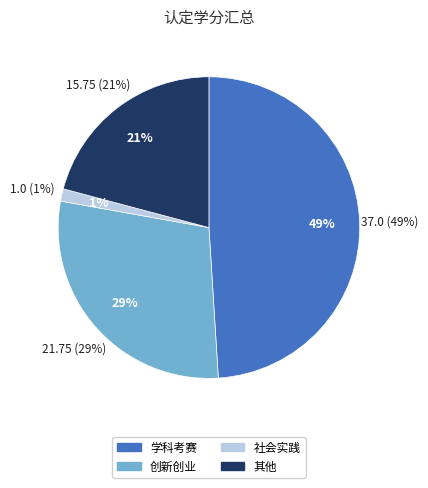

What percentage is NOT represented by 创新创业?

71.2%